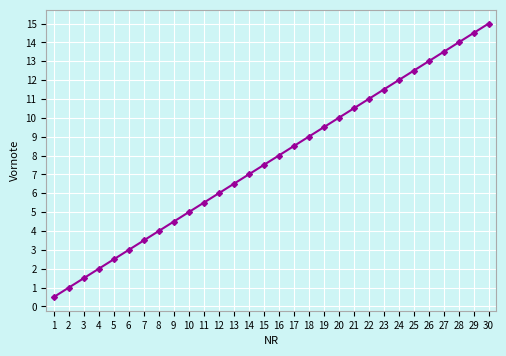

Reading left to right, what are all the values shown in this chart?

0.5	1.0	1.5	2.0	2.5	3.0	3.5	4.0	4.5	5.0	5.5	6.0	6.5	7.0	7.5	8.0	8.5	9.0	9.5	10.0	10.5	11.0	11.5	12.0	12.5	13.0	13.5	14.0	14.5	15.0